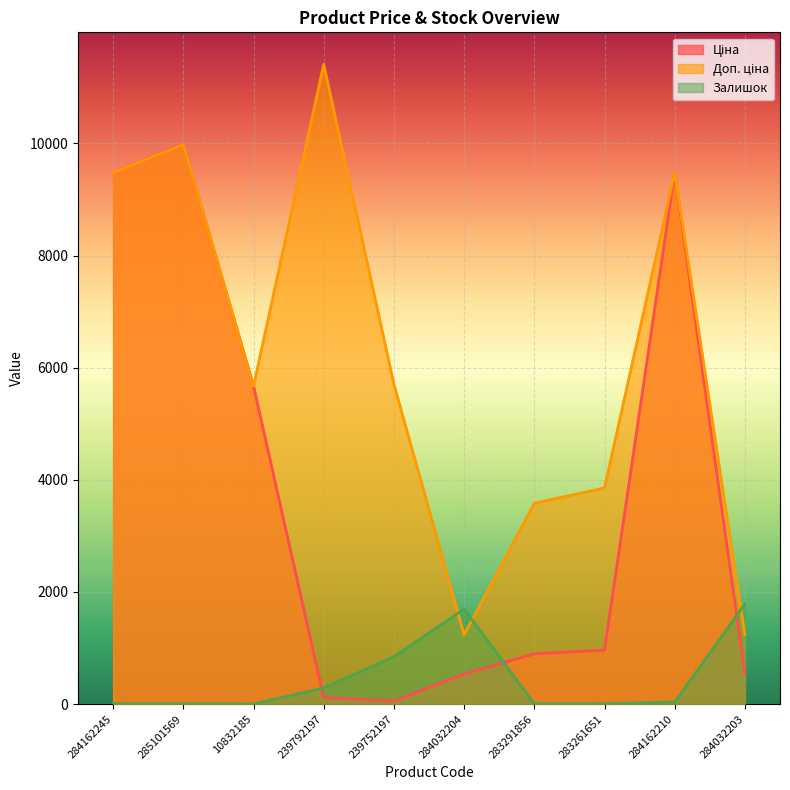

What is the total value across all series at 285101569?

19957.0